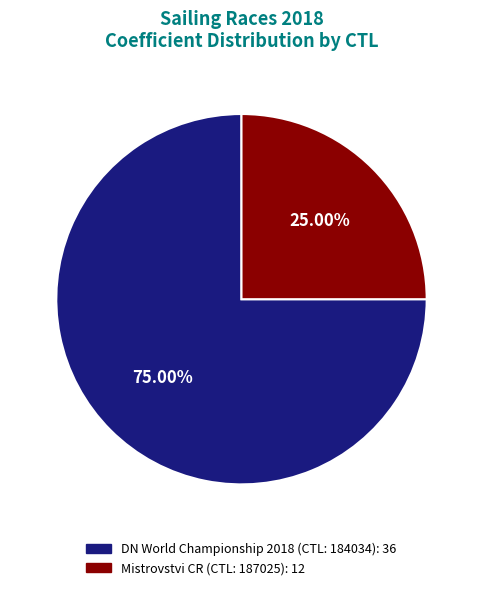

To the nearest percent, what is the difference between the largest and smallest slice percentages?

50%